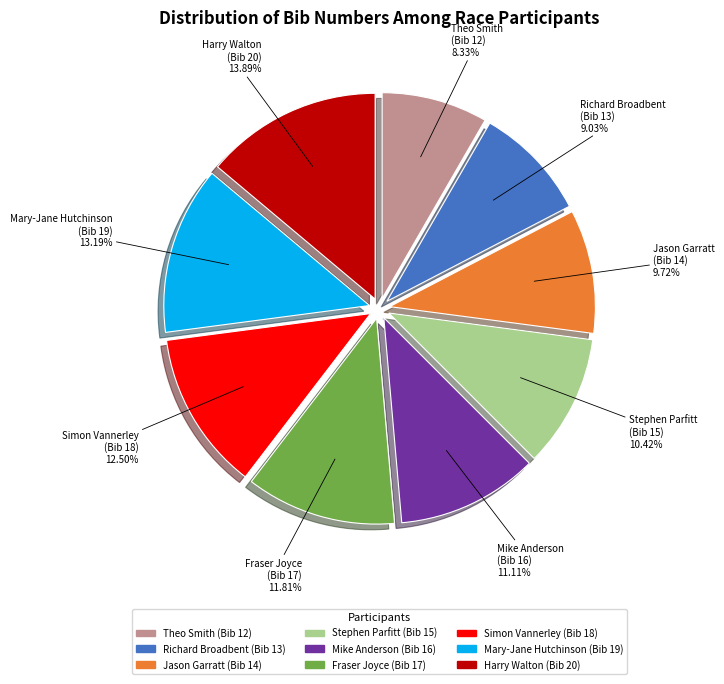

Rank the categories by value from highest to lowest.

Harry Walton (Bib 20), Mary-Jane Hutchinson (Bib 19), Simon Vannerley (Bib 18), Fraser Joyce (Bib 17), Mike Anderson (Bib 16), Stephen Parfitt (Bib 15), Jason Garratt (Bib 14), Richard Broadbent (Bib 13), Theo Smith (Bib 12)